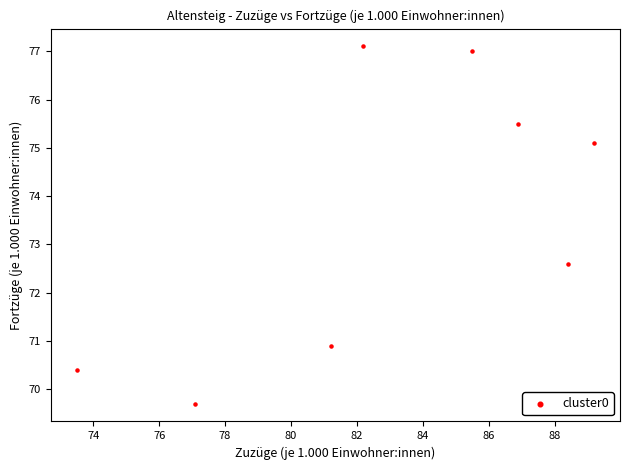

What Y value in the scatter plot is closest to 73?

72.6